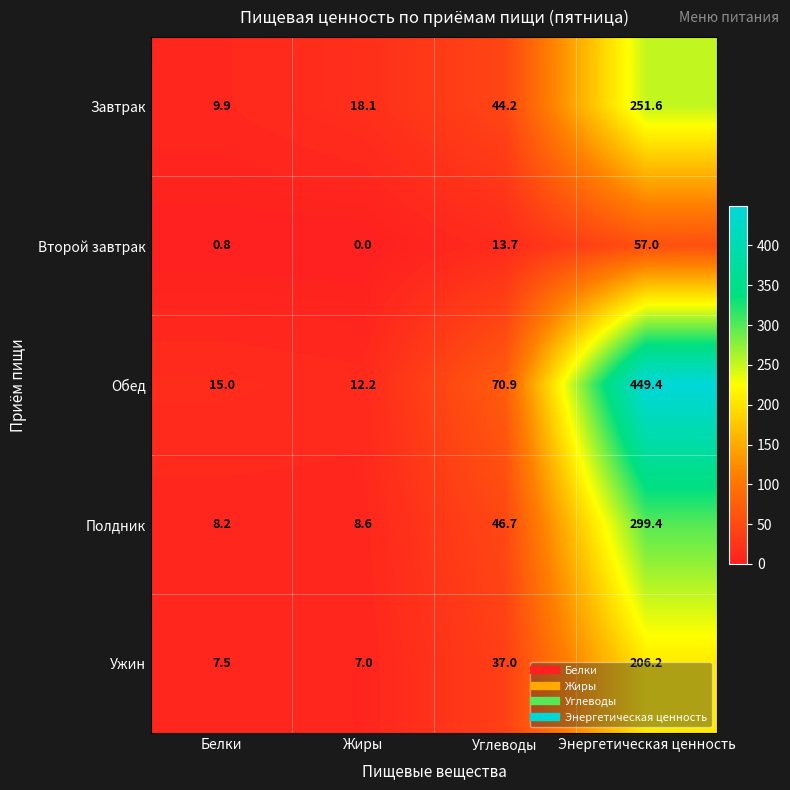

What is the highest value of the Второй завтрак series?

57.0